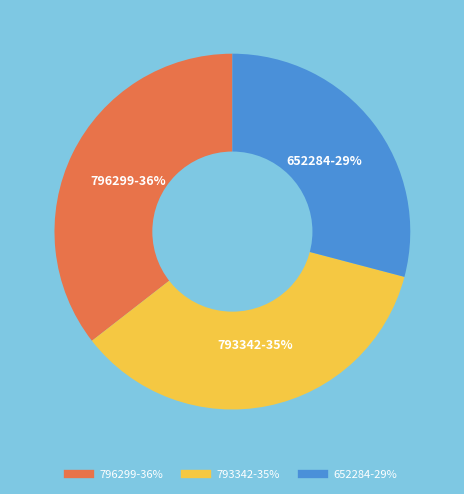

Is 793342 the majority of the pie?

No